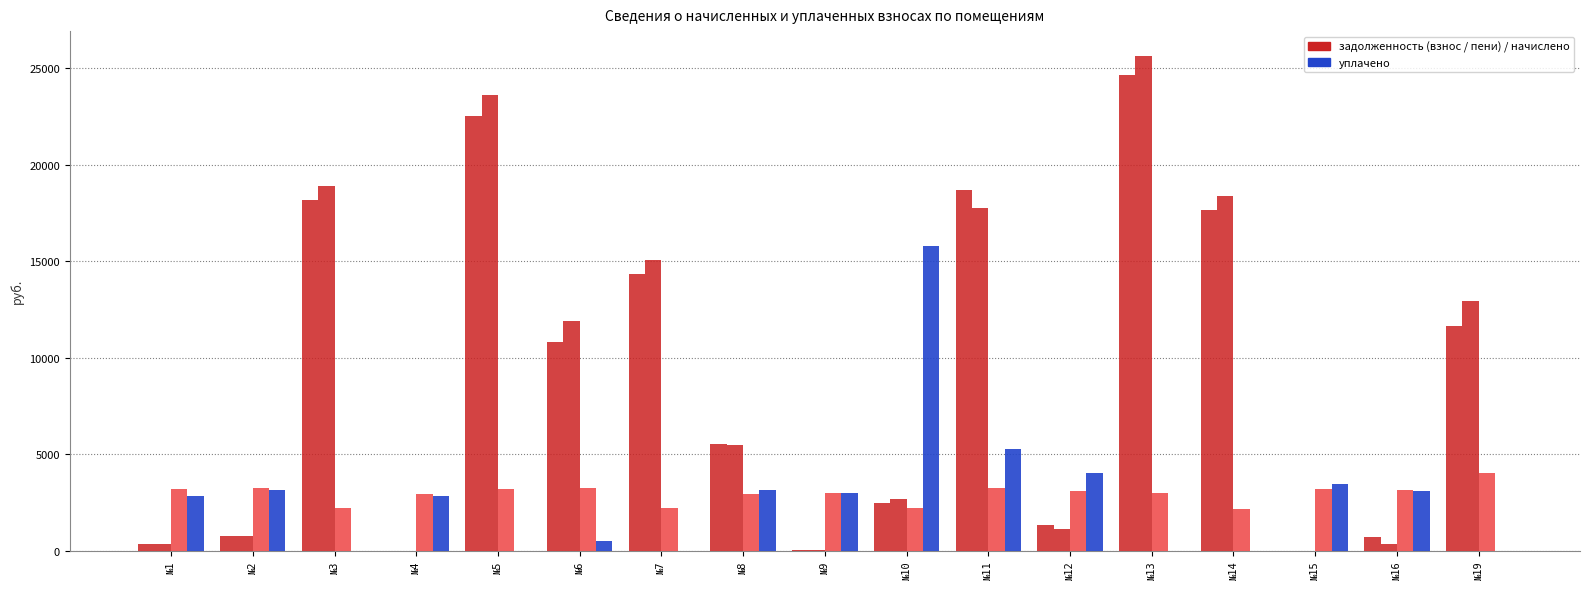

Reading left to right, what are all the values shown in this chart?

задолженность (взнос): №1=352.8	№2=759.5	№3=18145.2	№4=0.4	№5=22540.5	№6=10816.0	№7=14313.3	№8=5523.3	№9=24.6	№10=2447.2	№11=18678.8	№12=1301.4	№13=24651.1	№14=17667.6	№15=0.9	№16=699.2	№19=11617.6
задолженность (пени): №1=352.8	№2=755.6	№3=18874.8	№4=0.0	№5=23601.3	№6=11903.2	№7=15042.9	№8=5487.4	№9=23.0	№10=2691.5	№11=17731.4	№12=1140.2	№13=25642.3	№14=18378.0	№15=1.3	№16=349.6	№19=12959.2
начислено: №1=3175.2	№2=3247.2	№3=2188.8	№4=2952.0	№5=3182.4	№6=3261.6	№7=2188.8	№8=2930.4	№9=2995.2	№10=2188.8	№11=3240.0	№12=3110.4	№13=2973.6	№14=2131.2	№15=3175.2	№16=3146.4	№19=4024.8
уплачено: №1=2818.3	№2=3124.8	№3=0.0	№4=2819.4	№5=0.0	№6=480.0	№7=0.0	№8=3127.7	№9=2960.0	№10=15788.3	№11=5260.2	№12=4002.0	№13=0.0	№14=0.0	№15=3460.6	№16=3080.8	№19=0.0